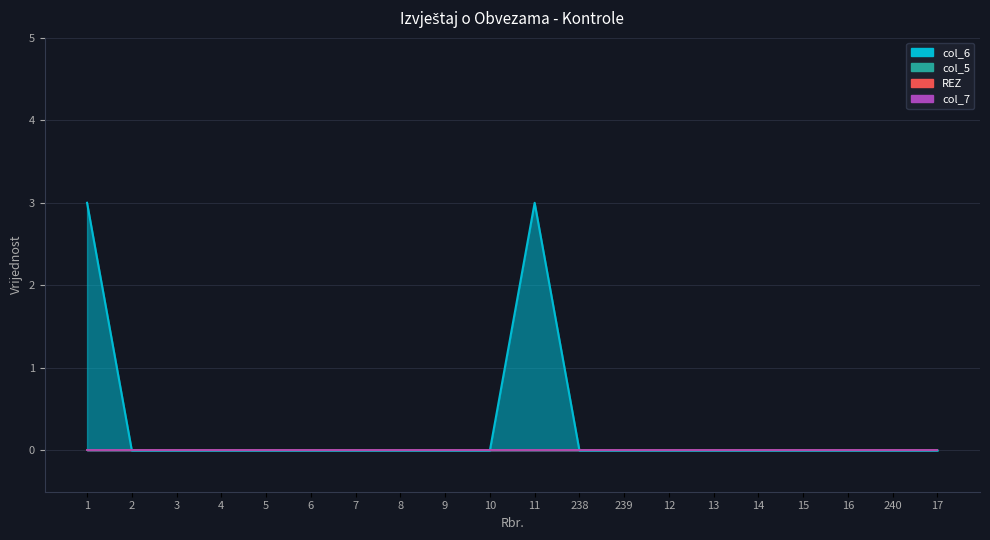

What is the sum of all col_6 values?

6